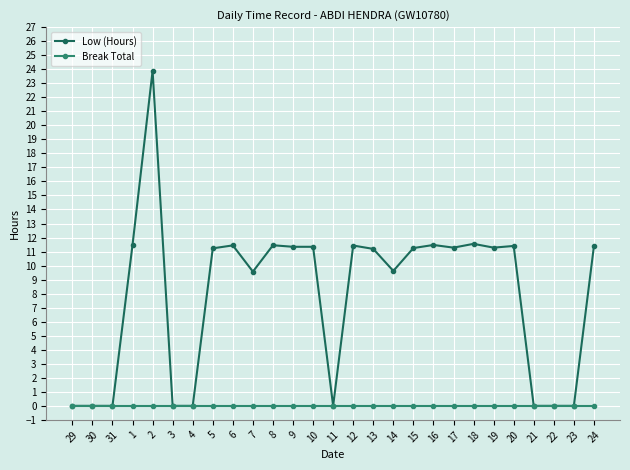

True or false: Low (Hours) has more than 1 interior local peaks.

True